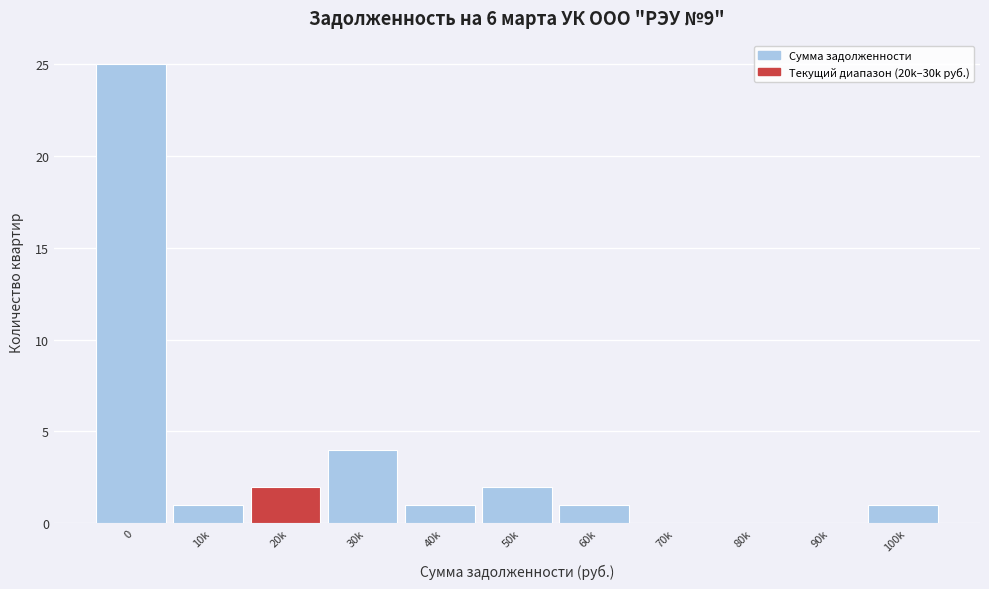

Reading left to right, list all the values displayed in this chart.

0=25	10k=1	20k=2	30k=4	40k=1	50k=2	60k=1	70k=0	80k=0	90k=0	100k=1